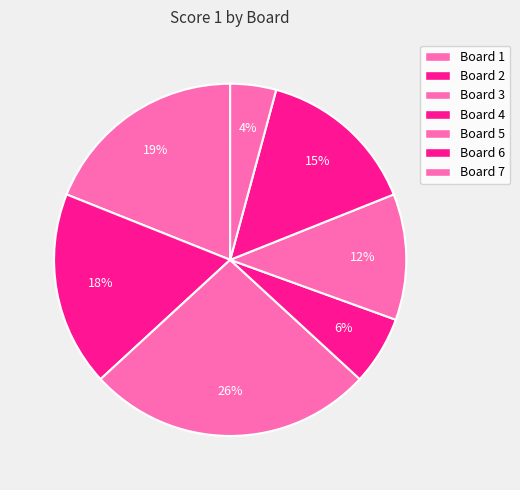

How many slices are in this pie chart?

7